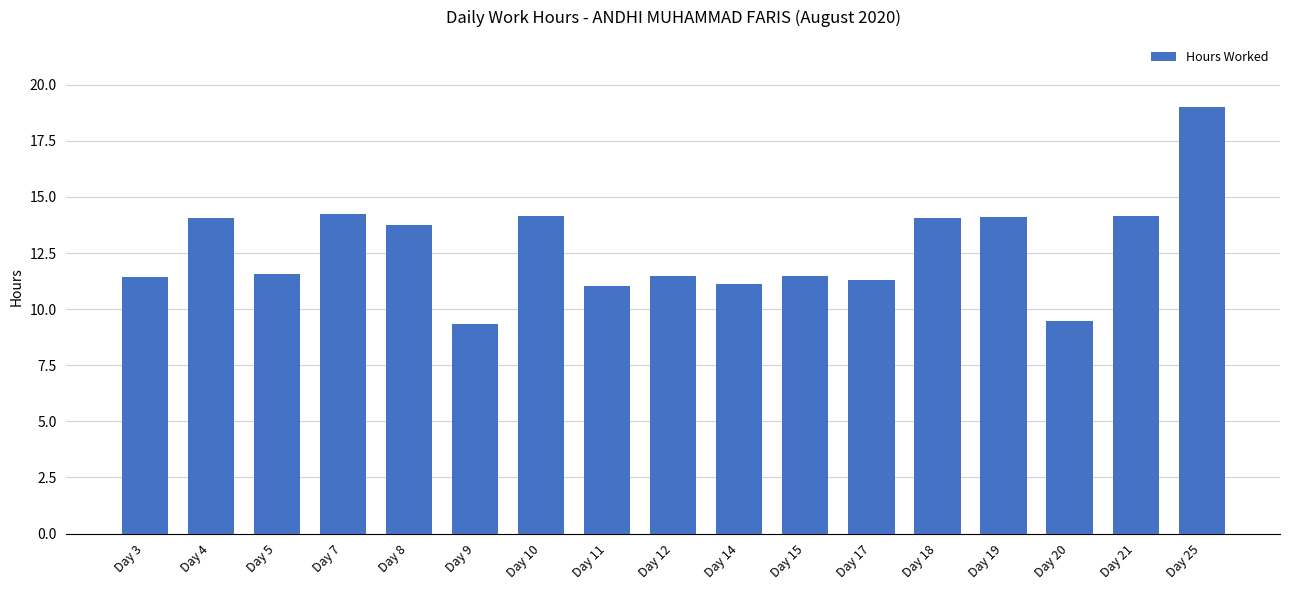

True or false: the data shows 11.0 at Day 11.

True